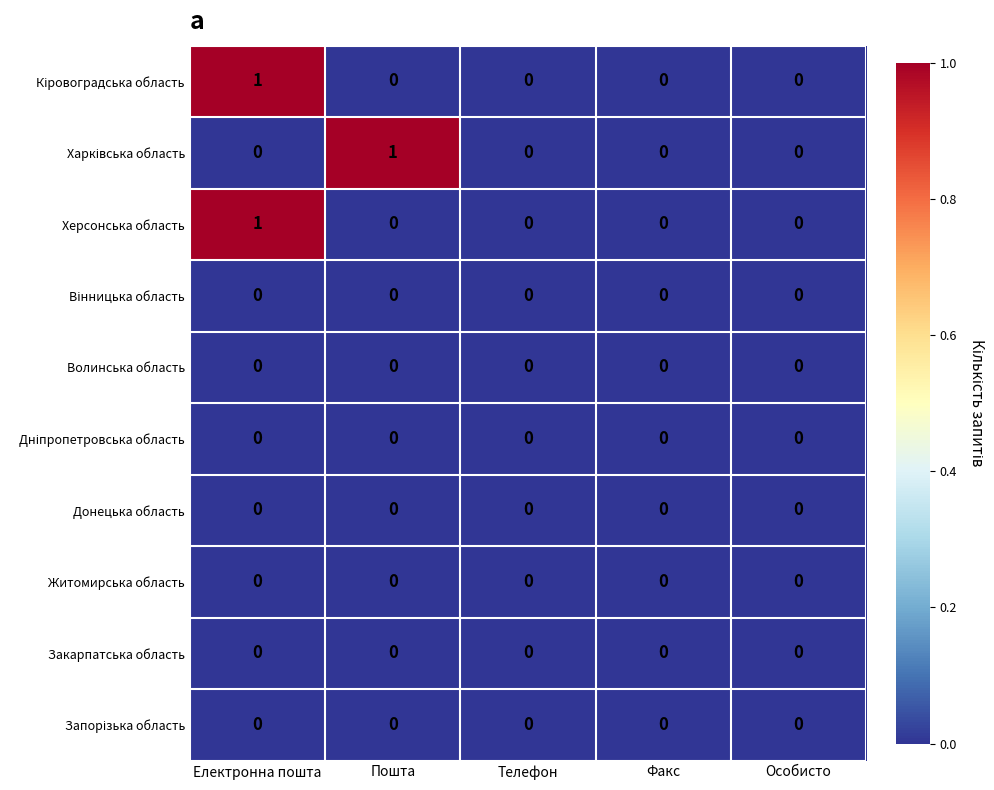

How many categories are shown in the chart?

5